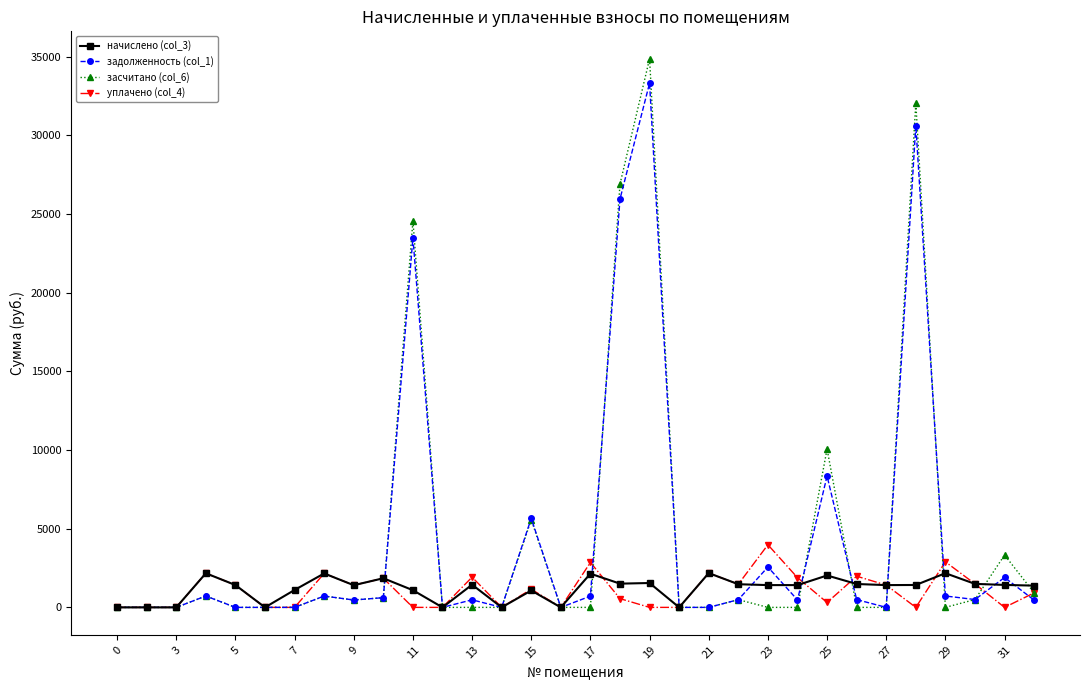

Rank the series by their maximum value, from lowest to highest.

начислено (col_3), уплачено (col_4), задолженность (col_1), засчитано (col_6)